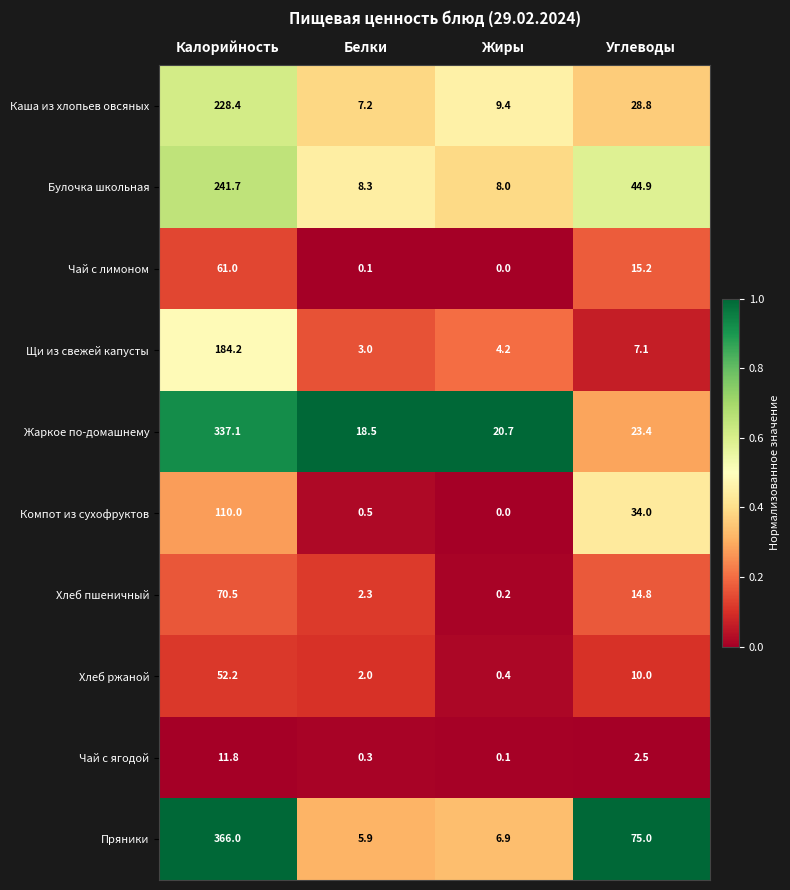

What is the difference between the Жаркое по-домашнему values at Белки and Калорийность?

318.6